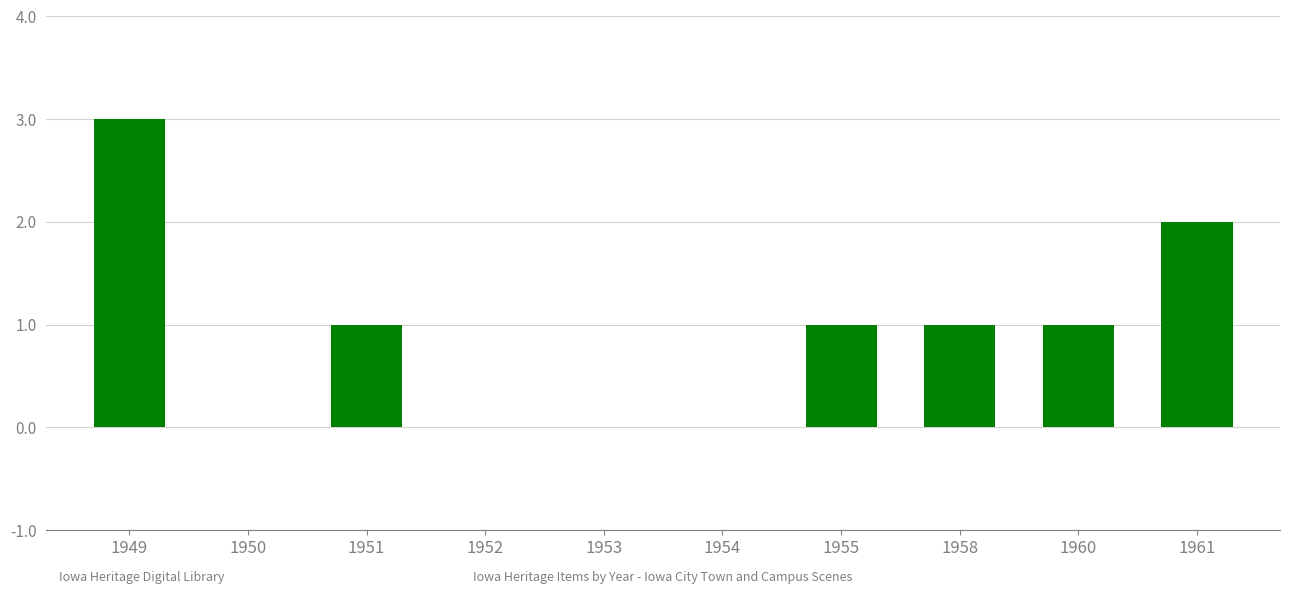

Is it true that the value at 1961 is 2?

True